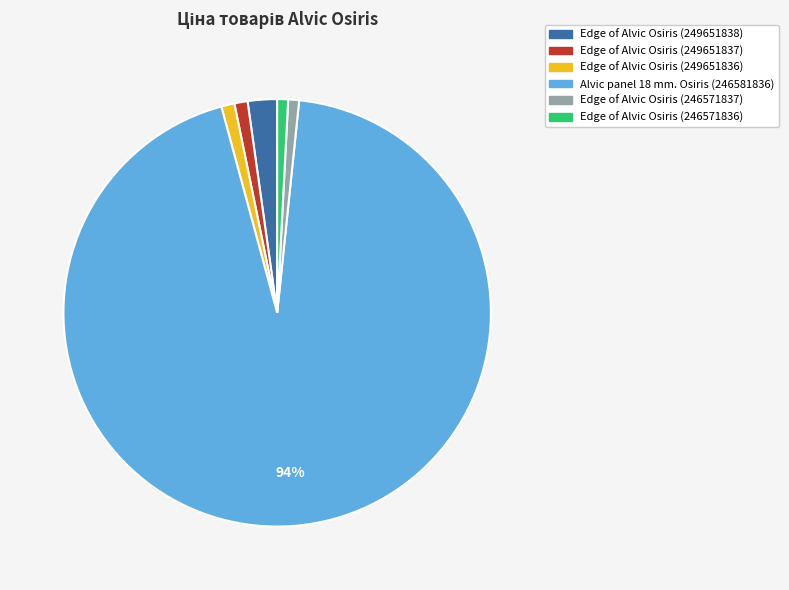

Which slice is the largest?

Alvic panel 18 mm. Osiris (246581836)